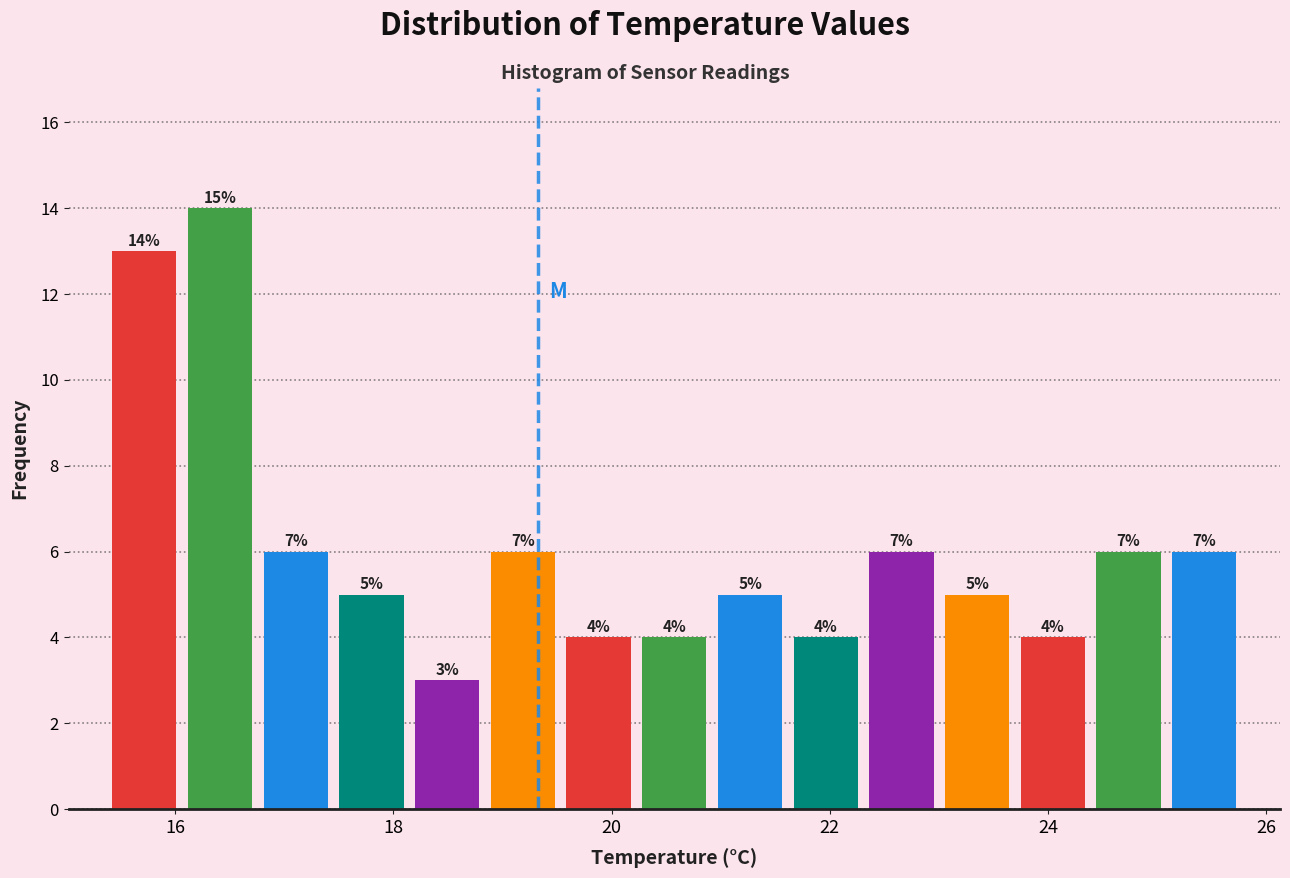

Read against the x-axis, roughly where is the centre of the tallest bar?

16.4